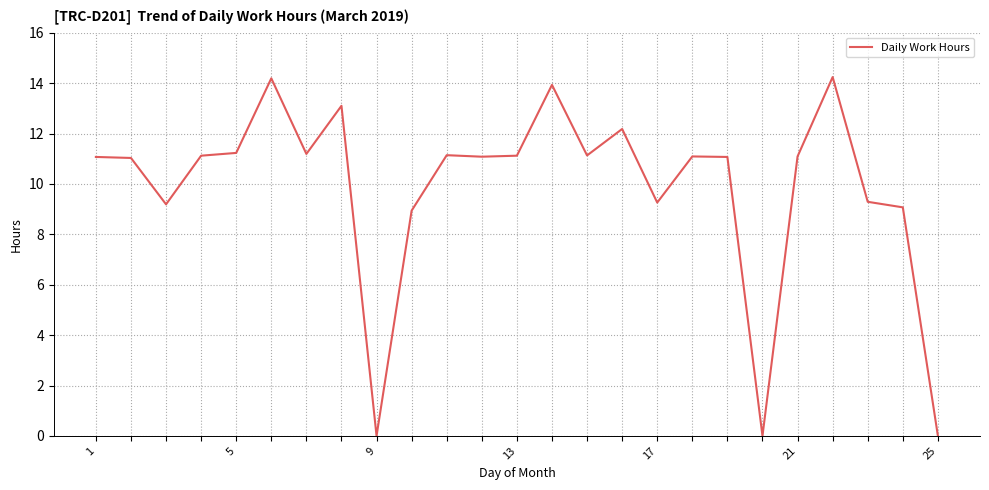

What is the average value?

9.9